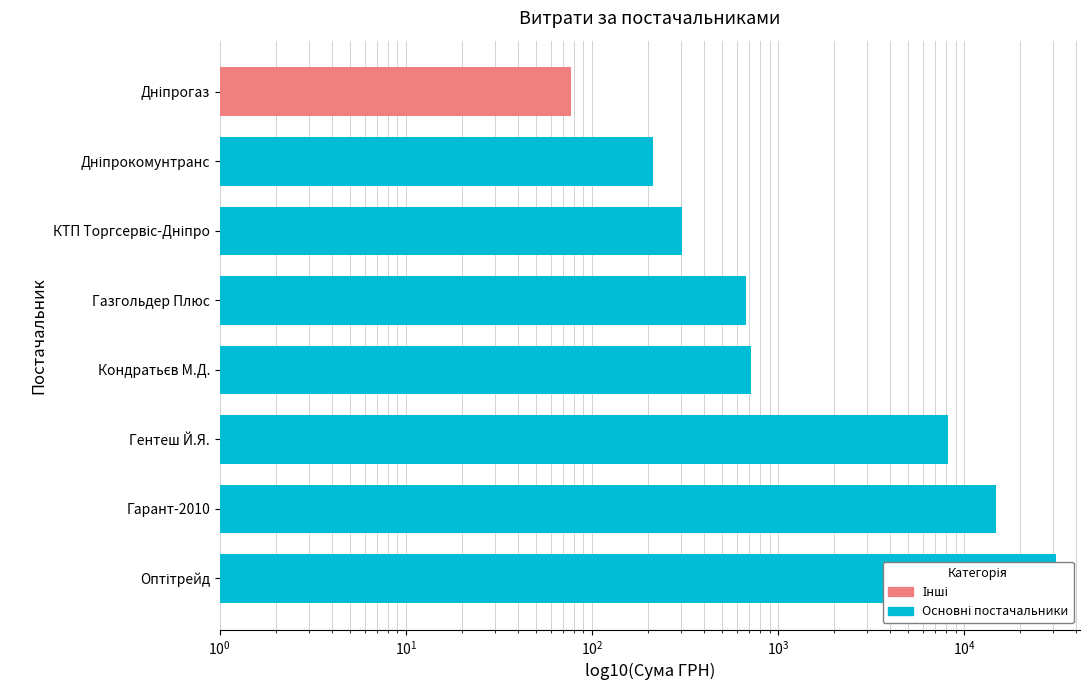

How many distinct data groups are displayed?

1